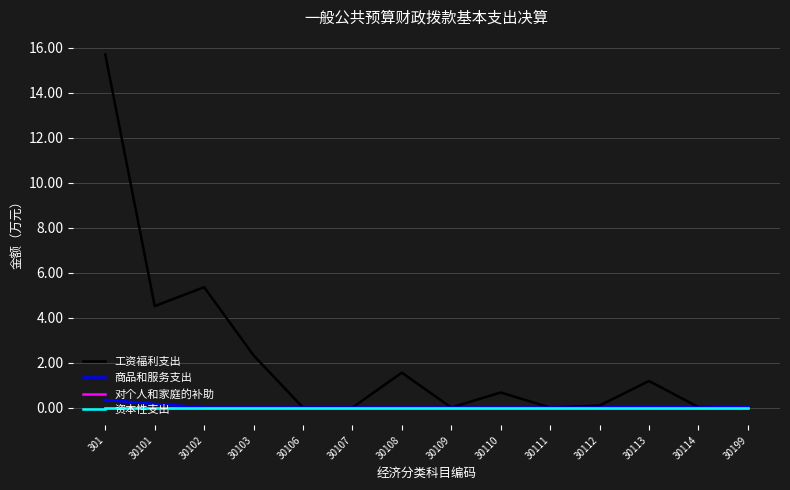

True or false: 工资福利支出 has more than 2 interior local peaks.

True